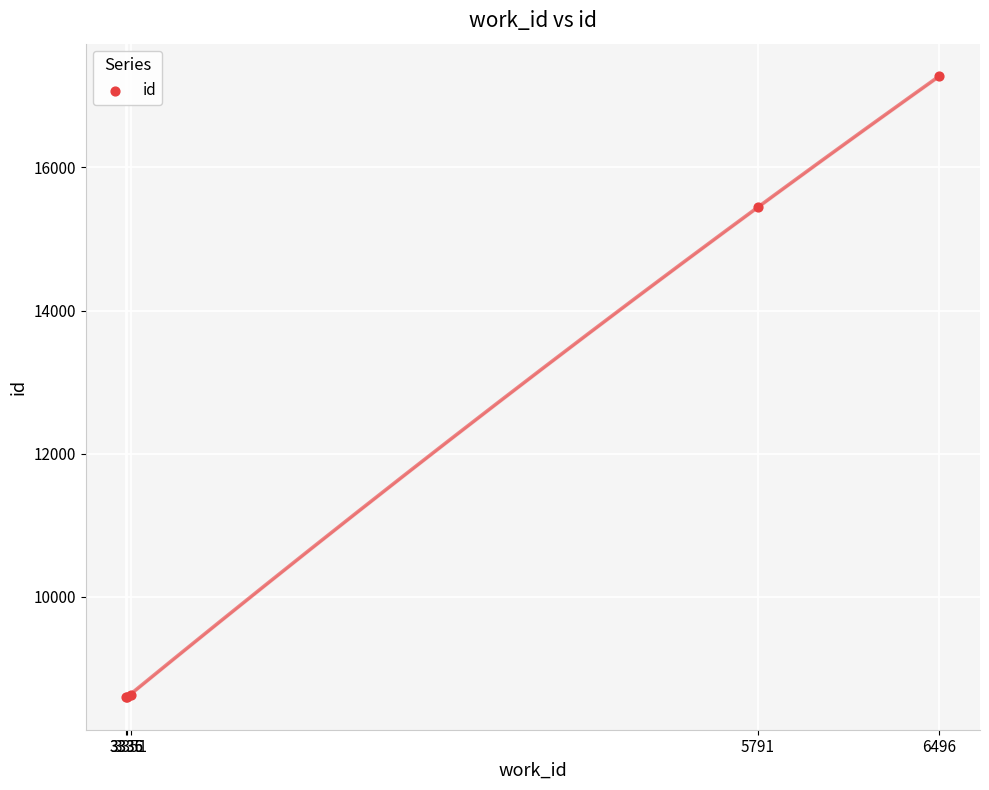

What Y value in the scatter plot is closest to 12941?

15447